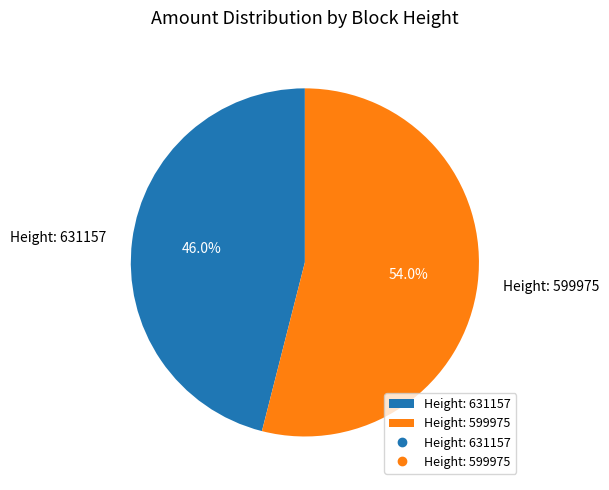

How many slices are in this pie chart?

2